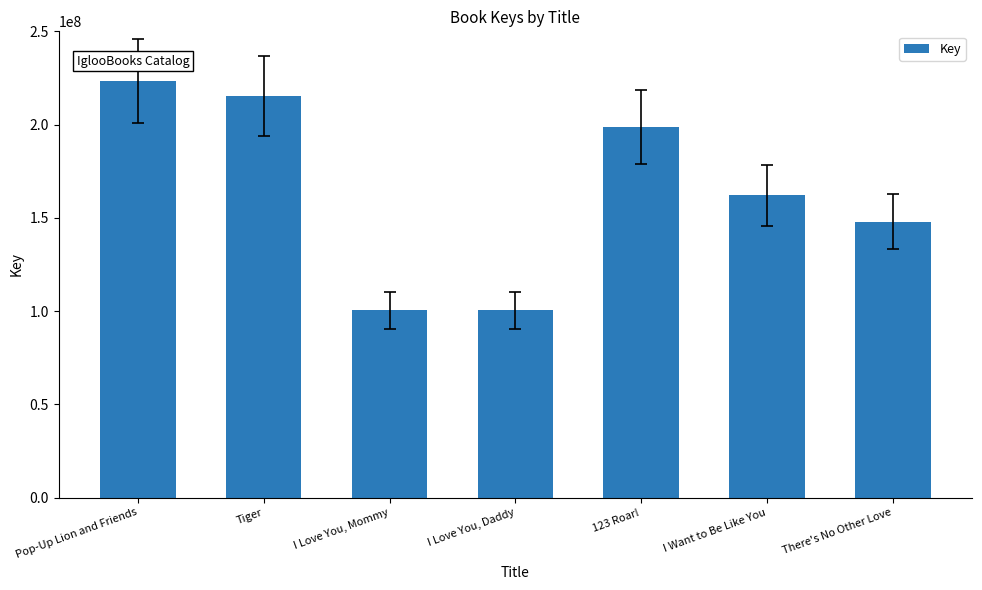

List the labels in order of value, smallest first.

I Love You, Daddy, I Love You, Mommy, There's No Other Love, I Want to Be Like You, 123 Roar!, Tiger, Pop-Up Lion and Friends